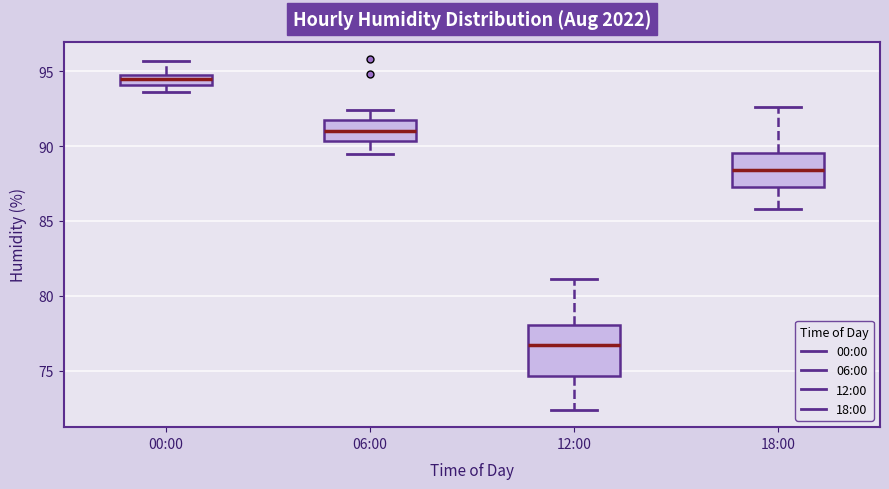

Comparing the boxes themselves (not the whiskers), which one is the tallest?

12:00